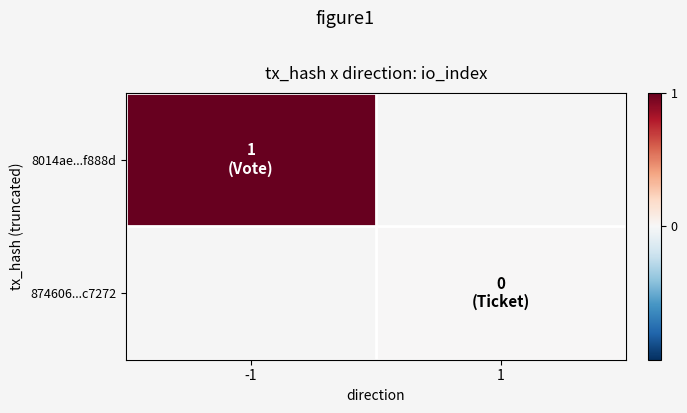

Which category has the lowest value across all series?

1